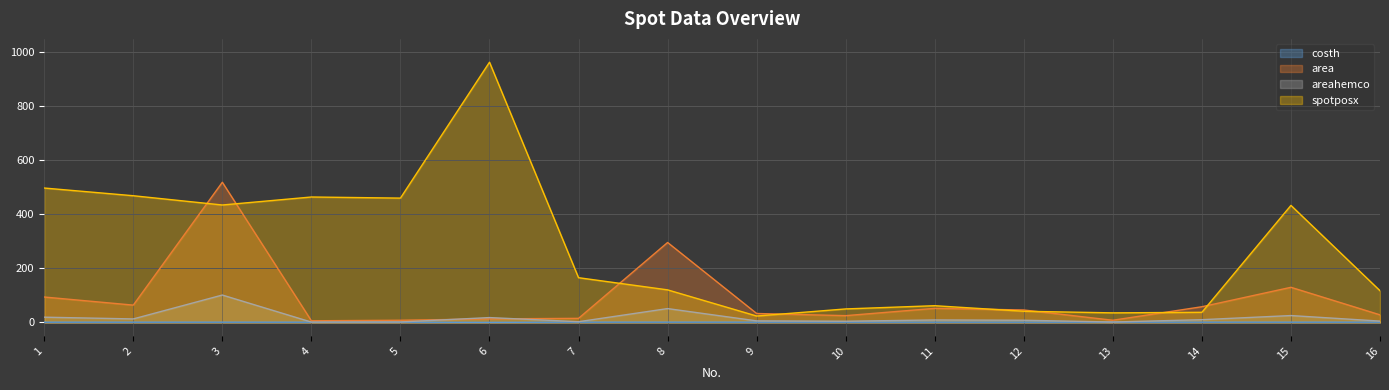

At which category does costh reach its first local valley?

4